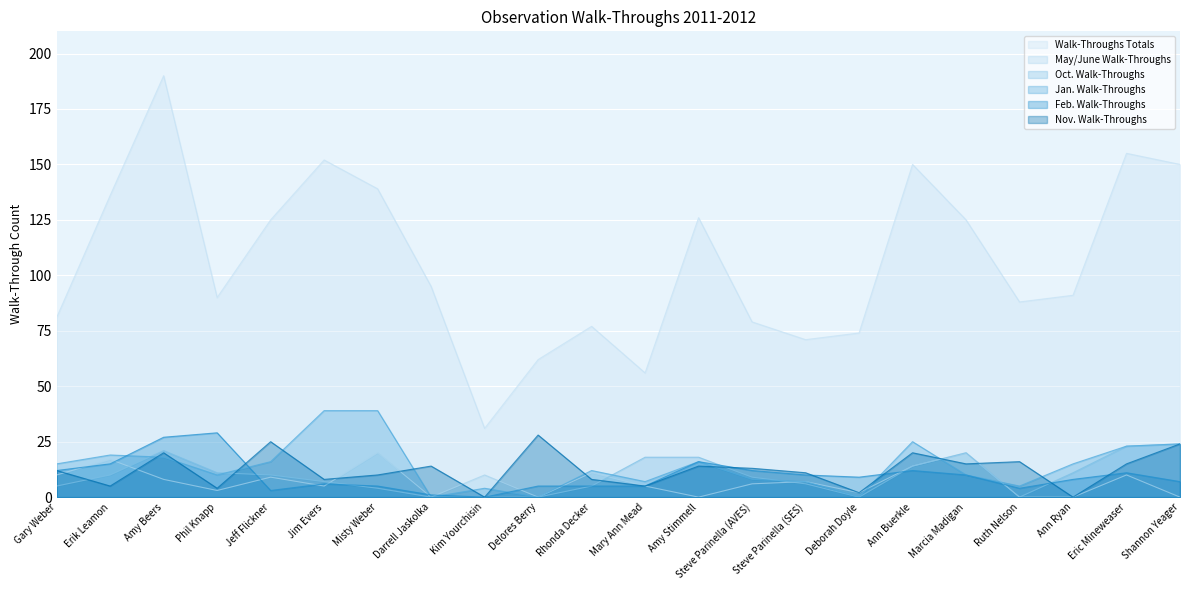

How many values in the Feb. Walk-Throughs series are below 9?

11